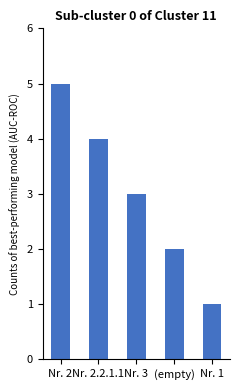

True or false: the data shows 3 at Nr. 2.

False